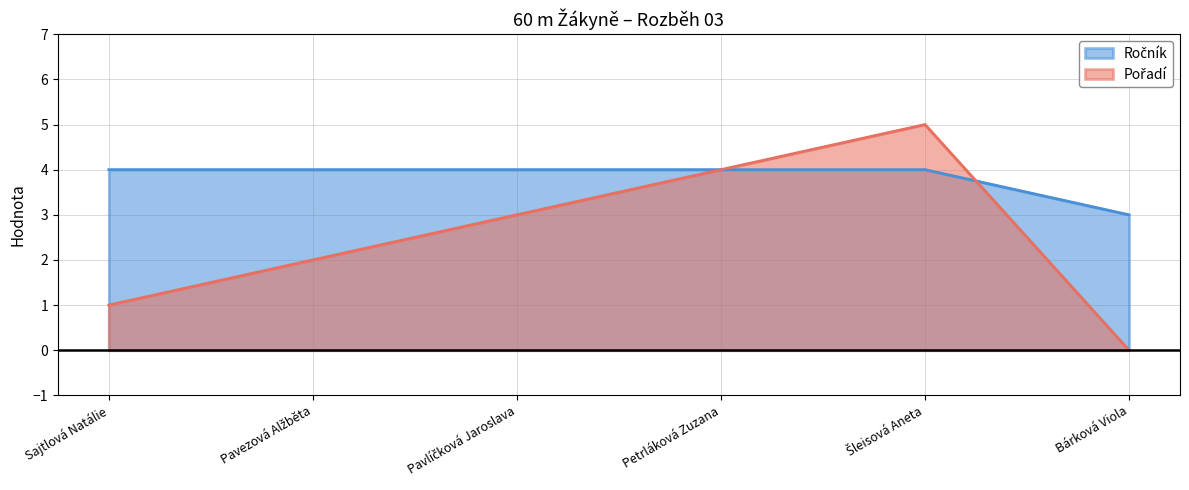

How many data points in Pořadí are above 3?

2